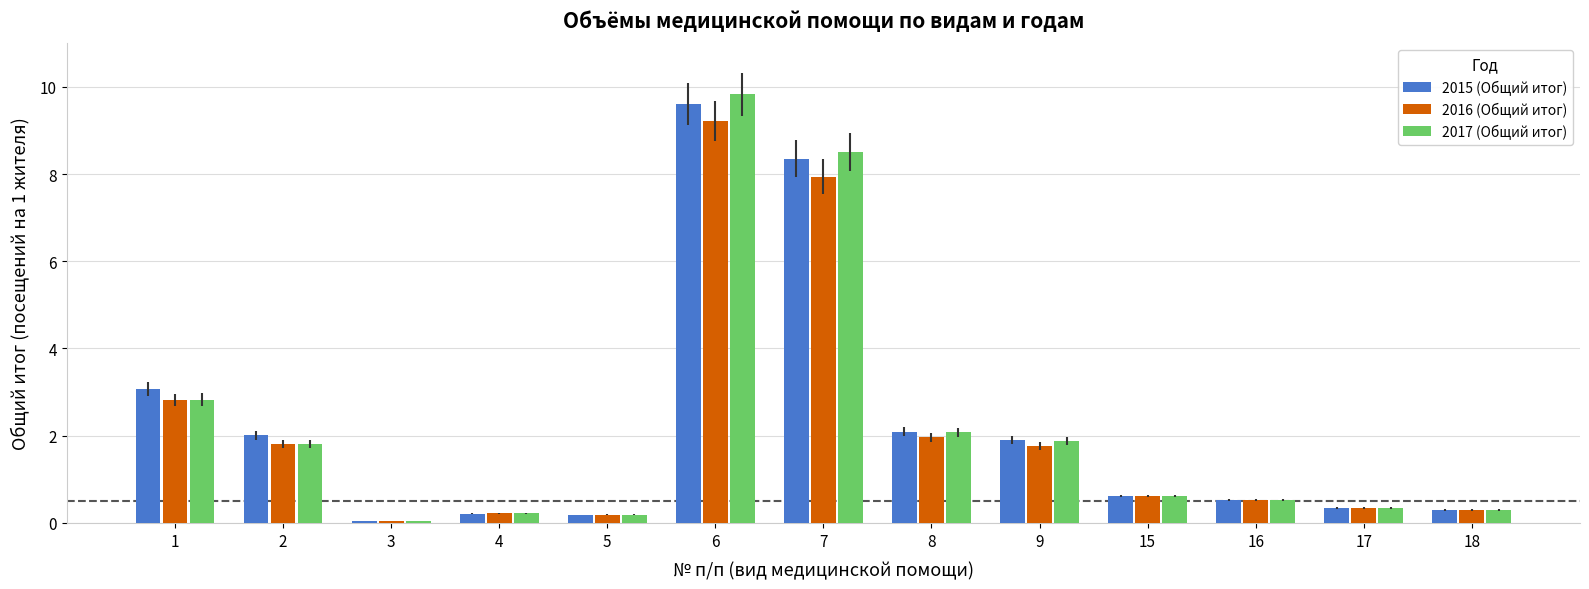

What is the spread (max minus min) of values at 8?

0.1